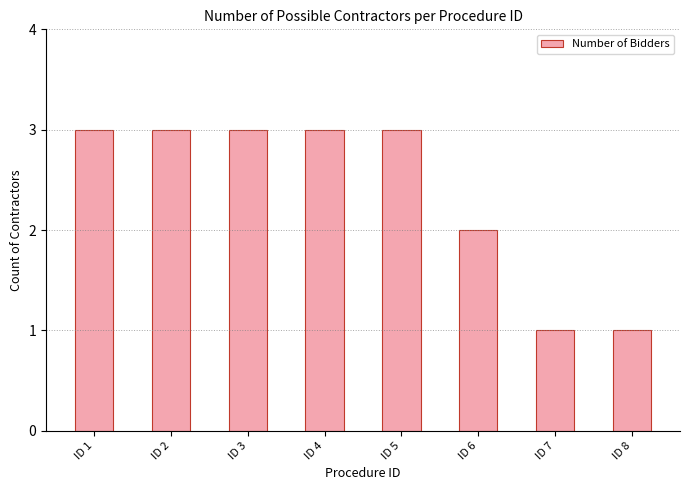

What is the sum of all values?

19